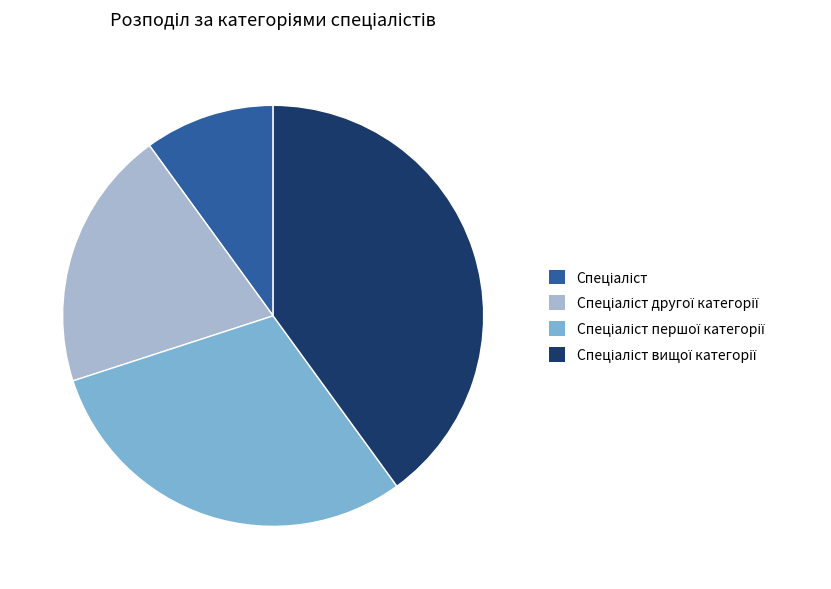

Is there any slice that represents more than half of the pie?

No